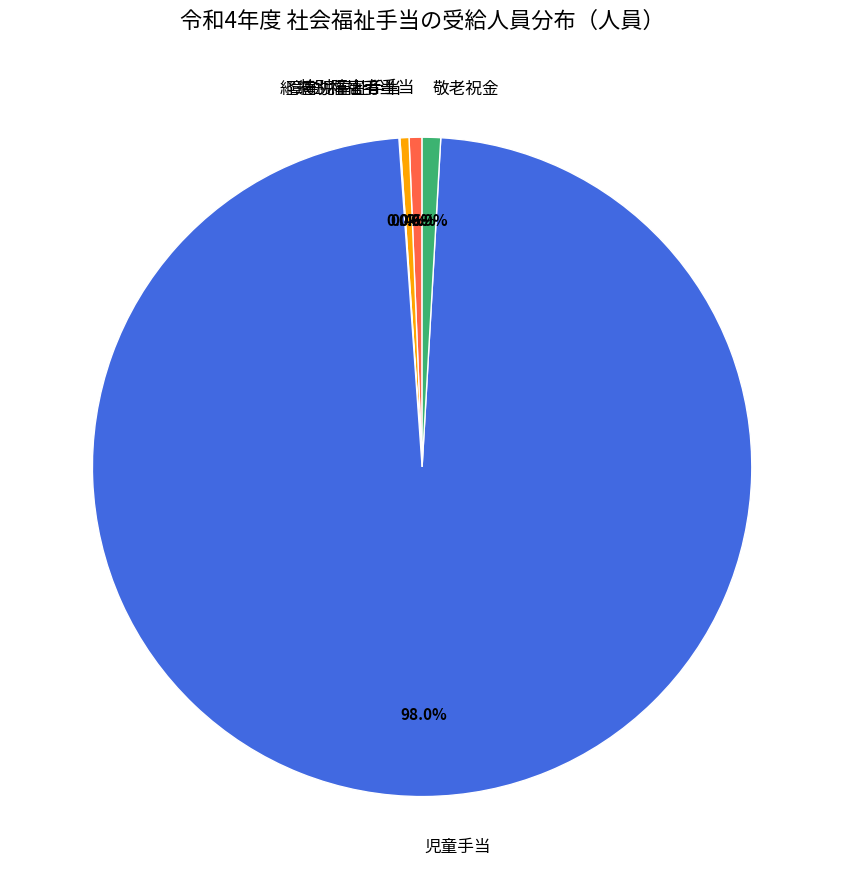

Is 児童手当 the majority of the pie?

Yes